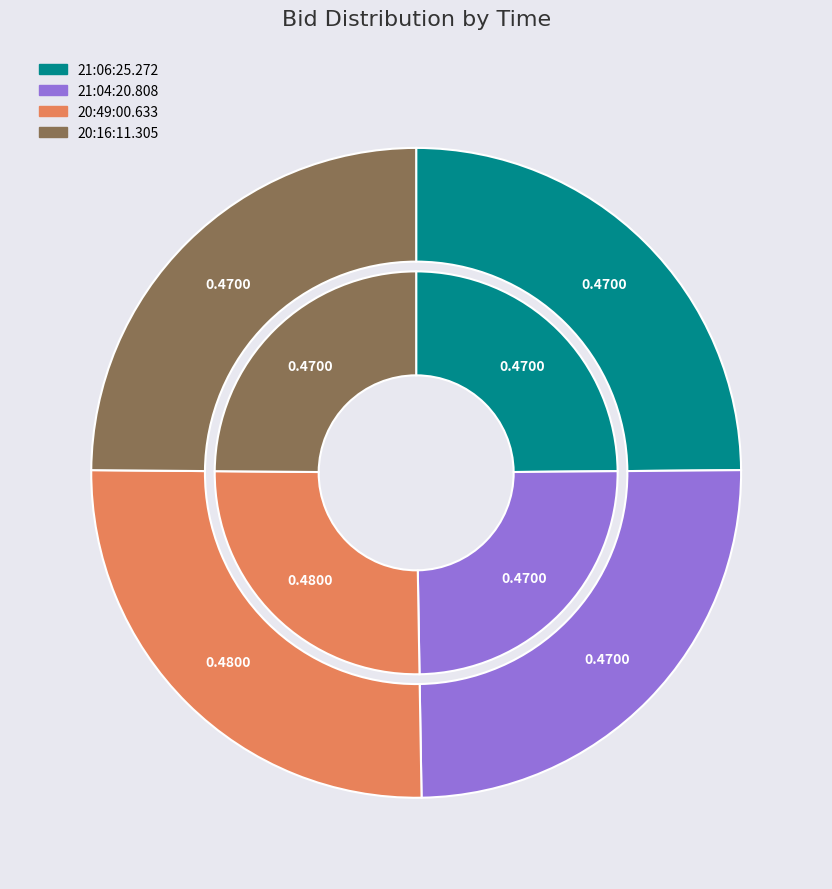

Rank the categories by value from lowest to highest.

21:06:25.272, 21:04:20.808, 20:16:11.305, 20:49:00.633